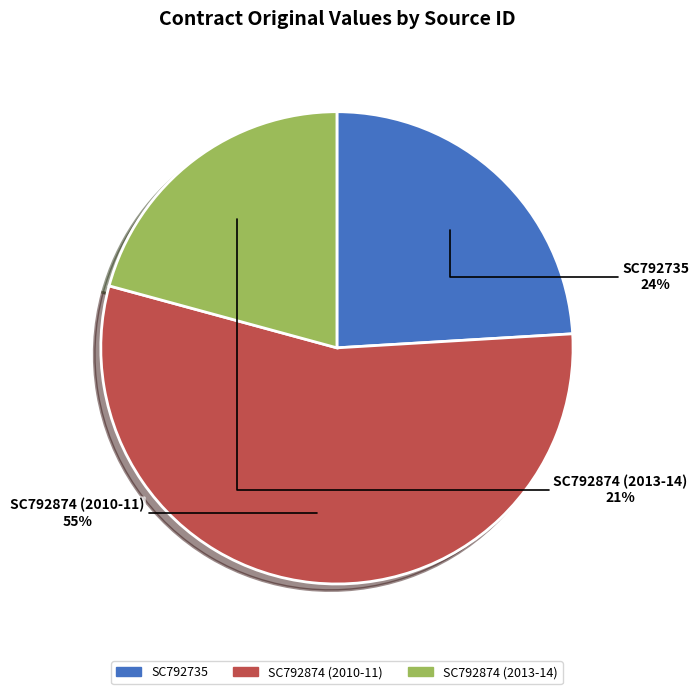

Does any single category account for the majority?

Yes